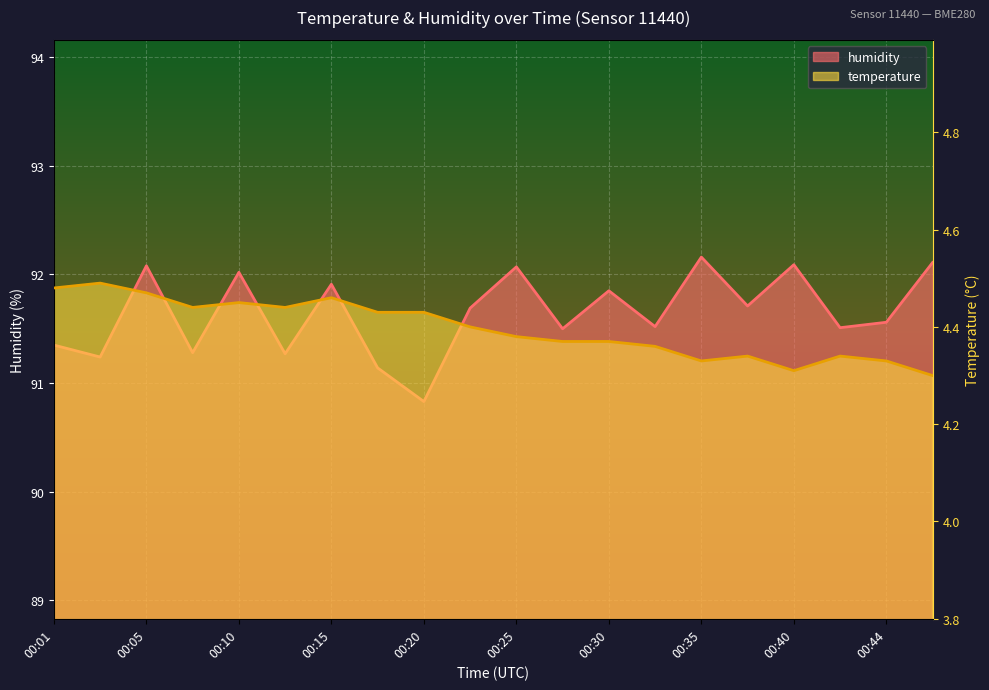

At which category does temperature reach its first local peak?

00:03